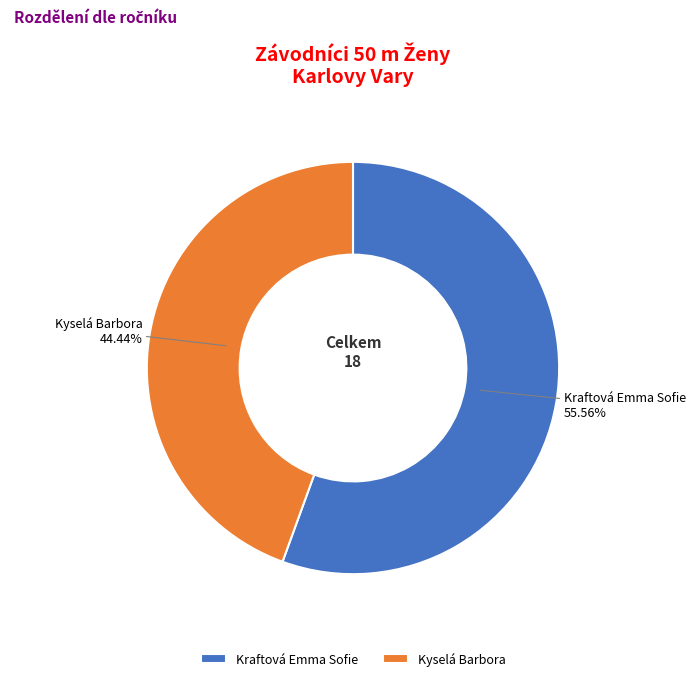

True or false: Kraftová Emma Sofie accounts for 65% of the total.

False